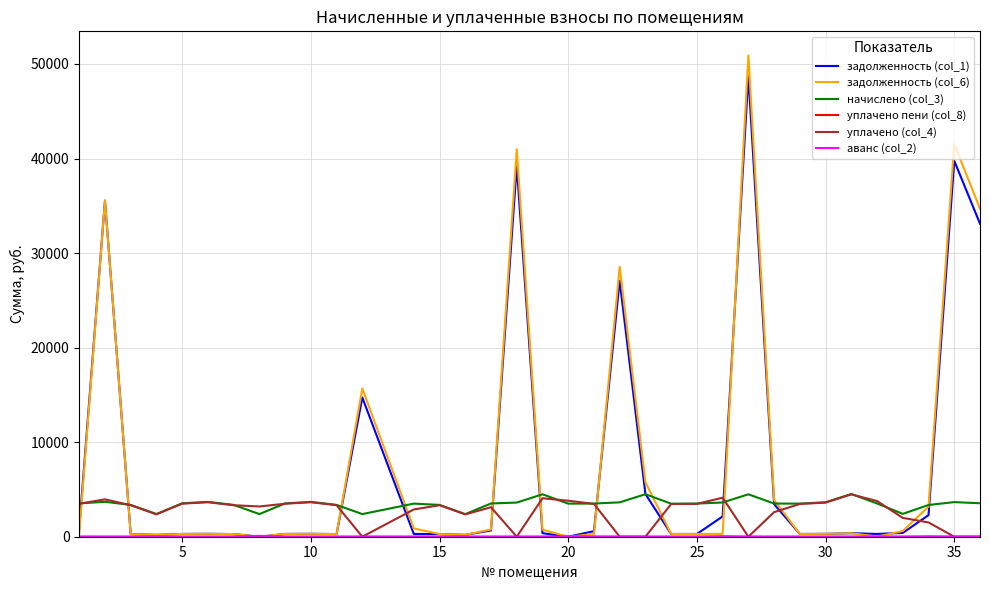

Which series has the widest spread of values?

задолженность (col_6)